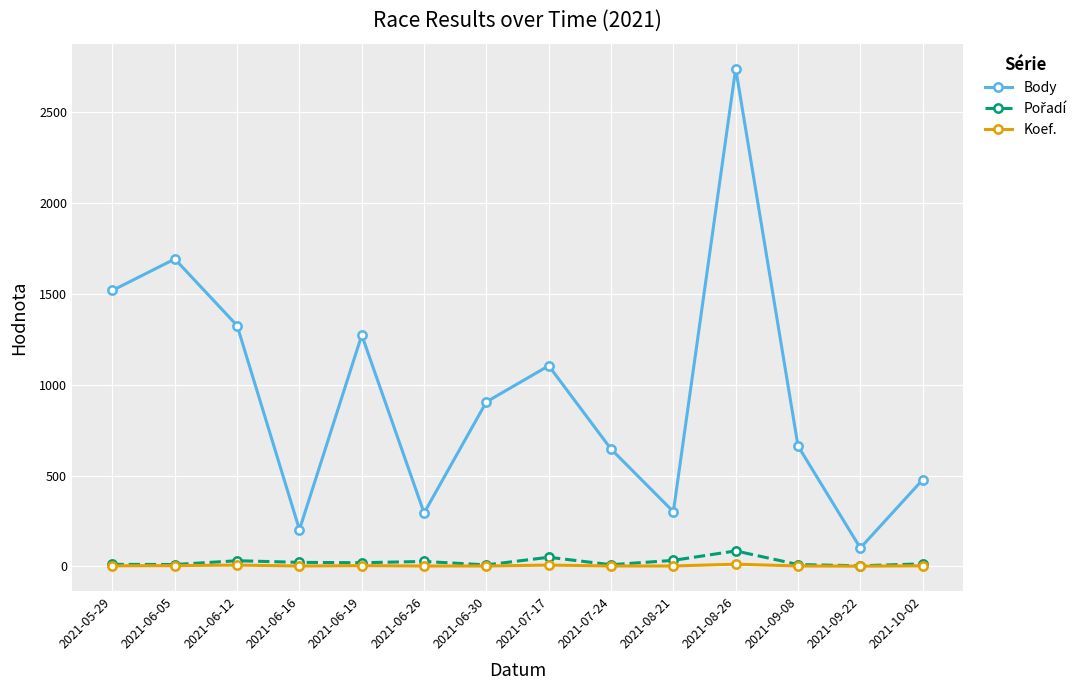

How many interior local valleys does the Body series have?

4